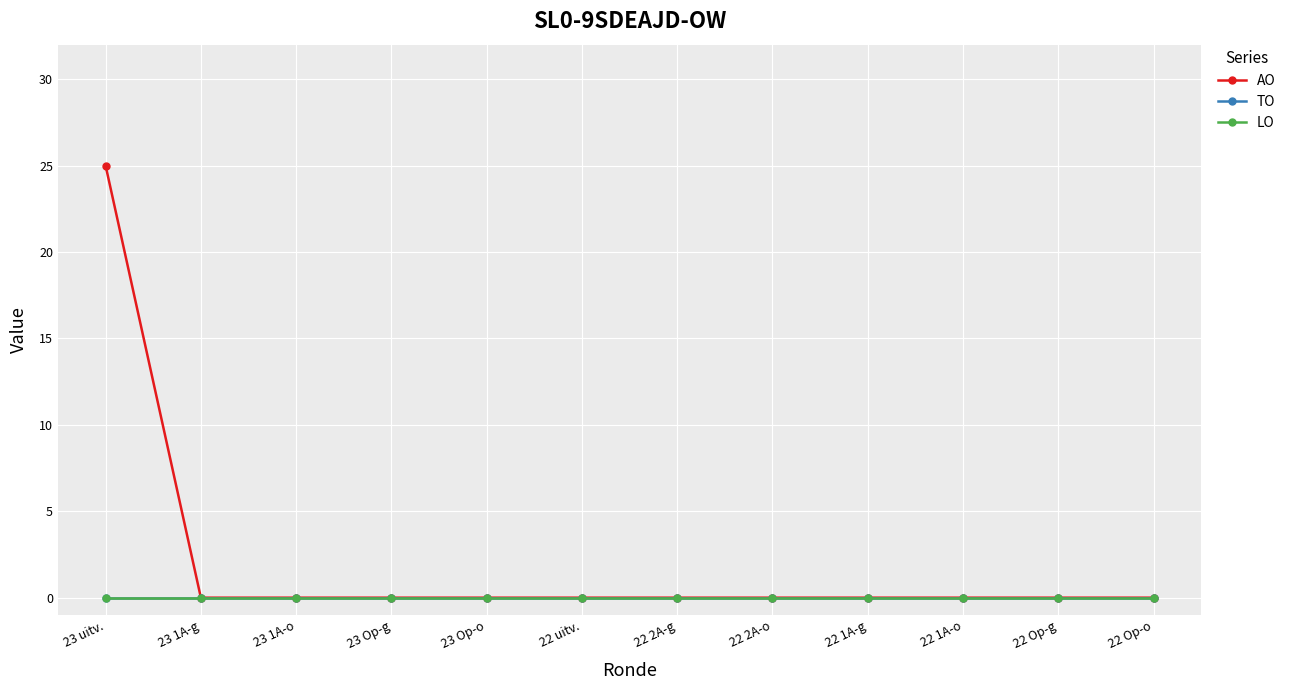

List the labels in order of LO value, smallest first.

23 uitv., 23 1A-g, 23 1A-o, 23 Op-g, 23 Op-o, 22 uitv., 22 2A-g, 22 2A-o, 22 1A-g, 22 1A-o, 22 Op-g, 22 Op-o